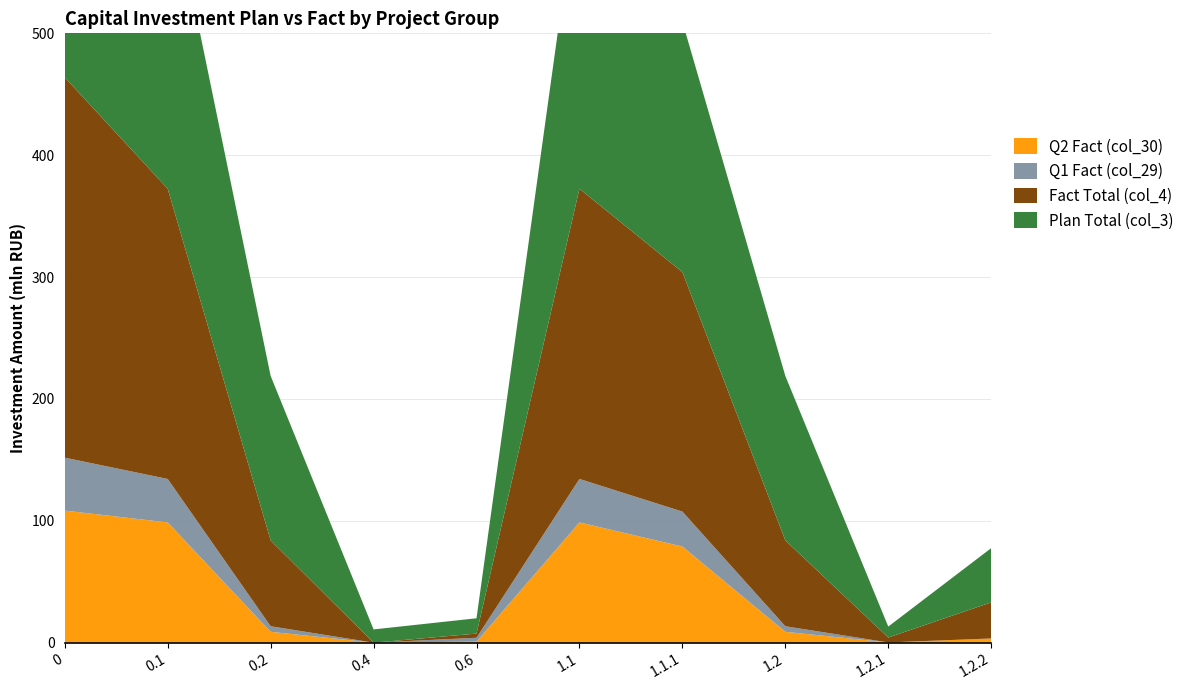

Reading right to left, extract all data points from this chart.

Plan Total (col_3): 44.5	9.0	135.0	205.5	256.5	12.6	10.9	135.0	256.5	414.9
Fact Total (col_4): 29.6	4.0	70.5	196.5	238.2	3.4	0.0	70.5	238.2	312.0
Q1 Fact (col_29): 0.0	0.0	4.6	28.7	35.7	3.2	0.0	4.6	35.7	43.4
Q2 Fact (col_30): 3.4	0.2	8.9	78.9	98.7	0.8	0.0	8.9	98.7	108.4